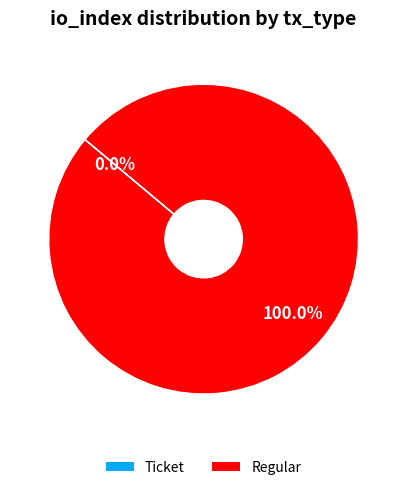

True or false: Regular accounts for 91% of the total.

False